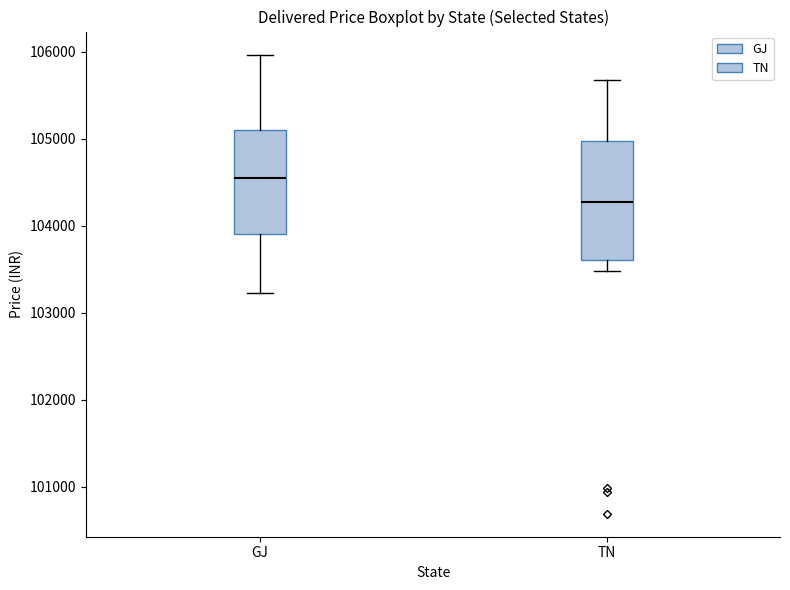

Which box's median line is the highest?

GJ